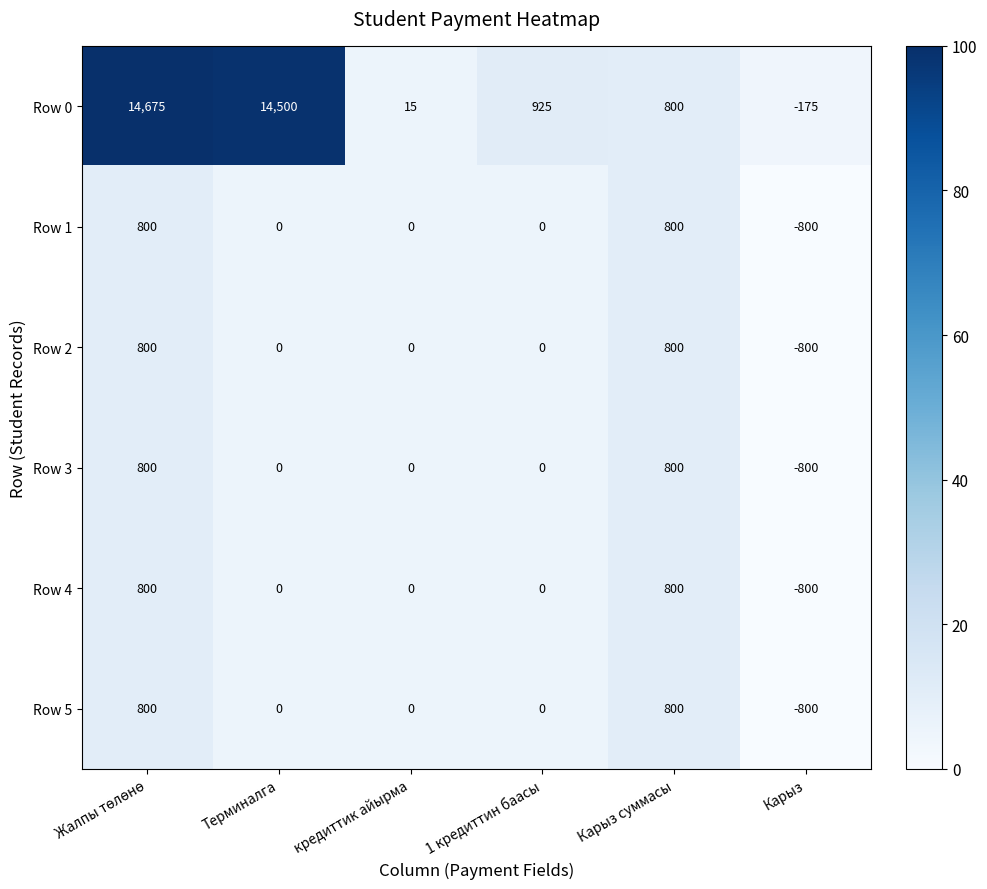

How many data points in Row 4 are less than 0?

1